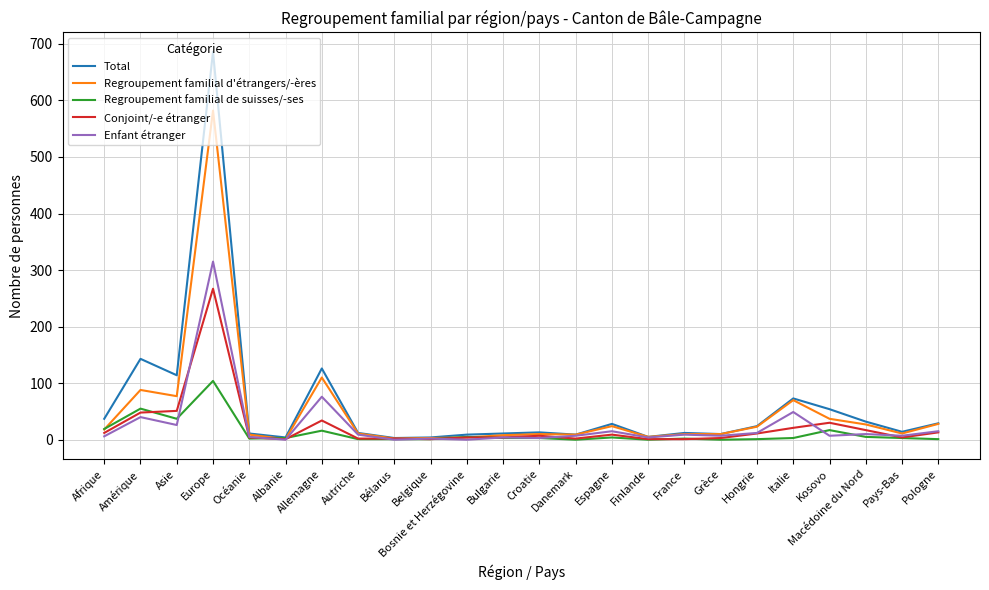

Is it true that Enfant étranger equals 10 at Macédoine du Nord?

True